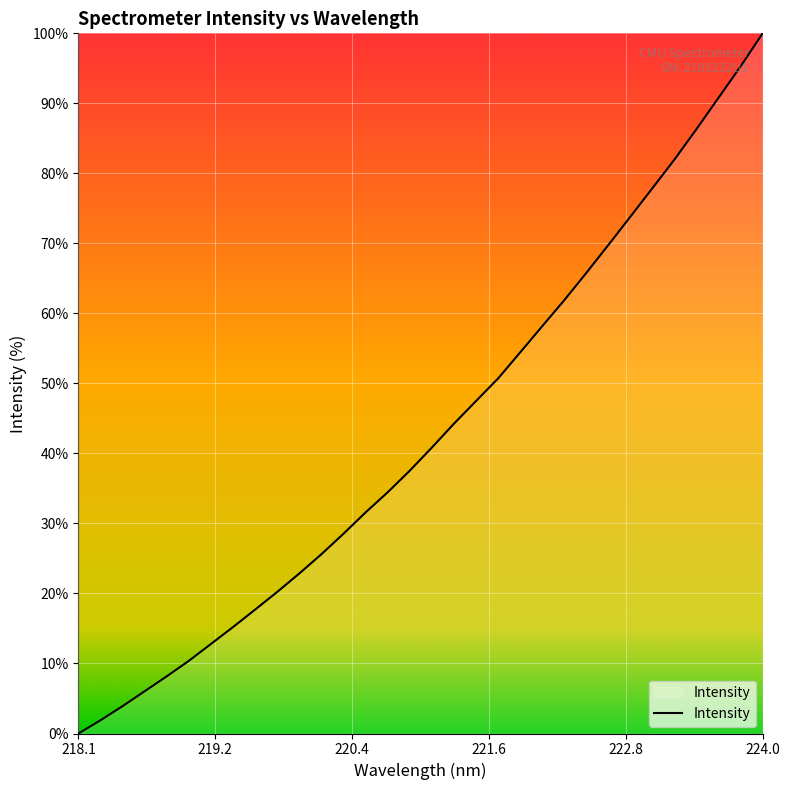

What is the sum of all values?

1376.2